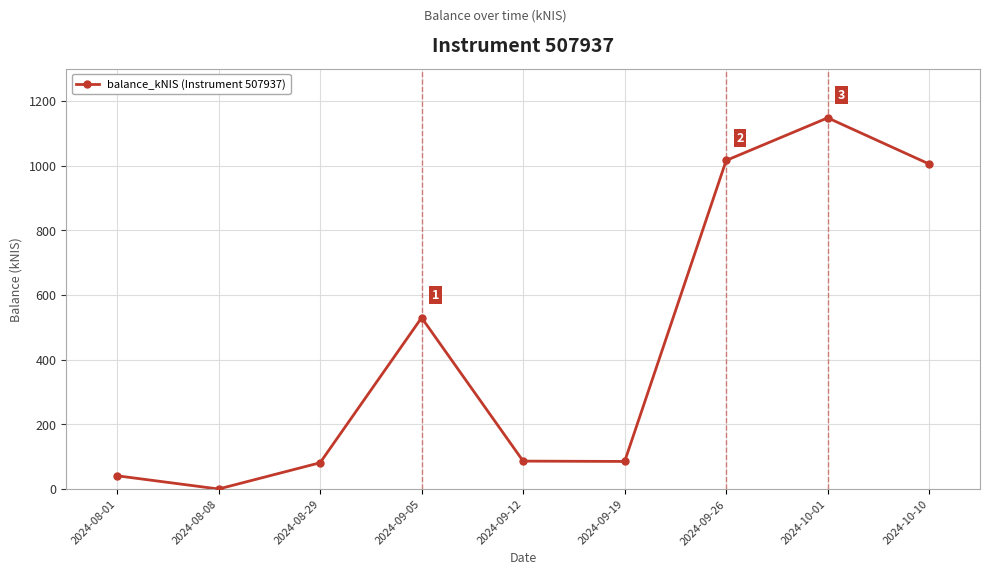

At which label is the value closest to 573?

2024-09-05